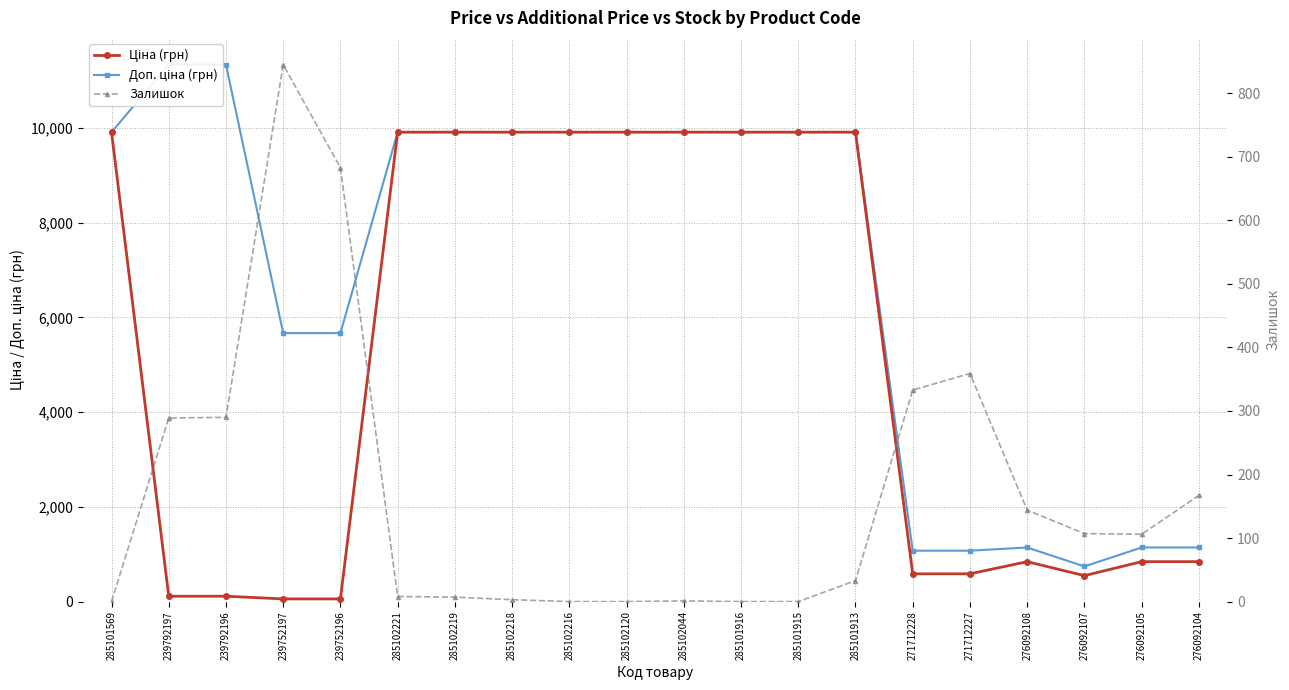

What is the average value of the Ціна (грн) series?

5183.6